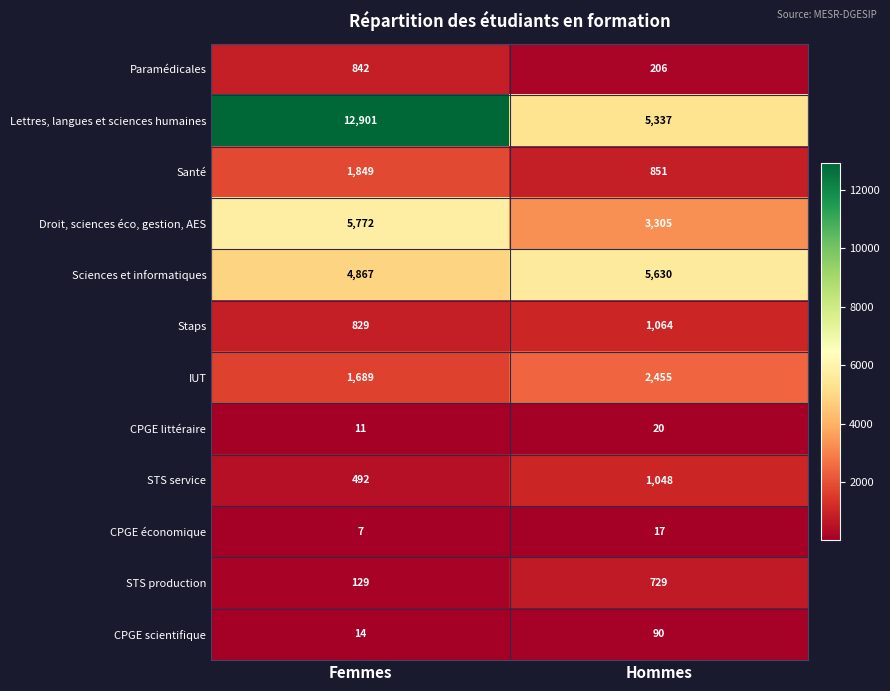

What is the difference between the maximum and minimum values in the IUT series?

766